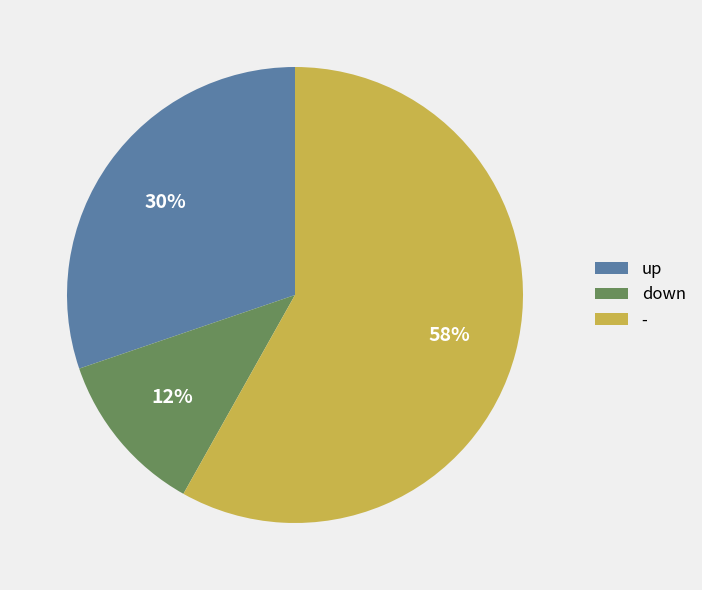

Does - account for over 50% of the chart?

Yes